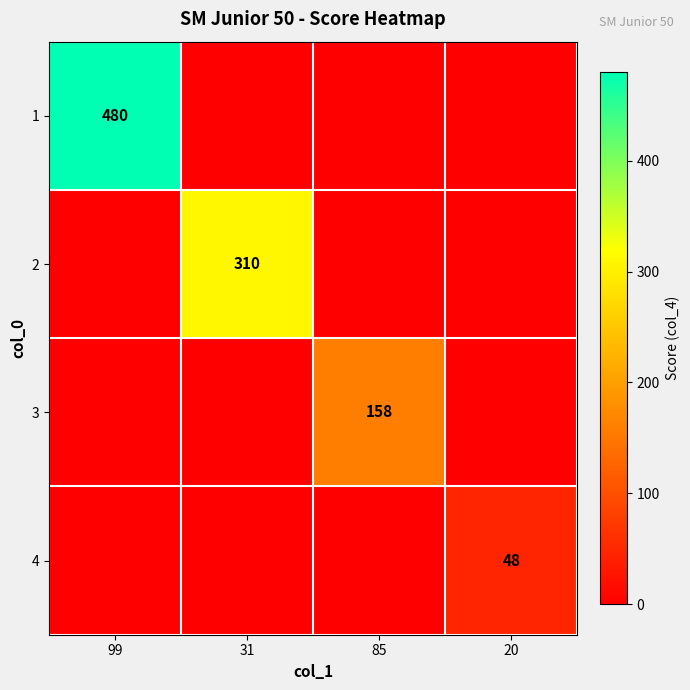

True or false: 1 has a value of -181 at 31.

False